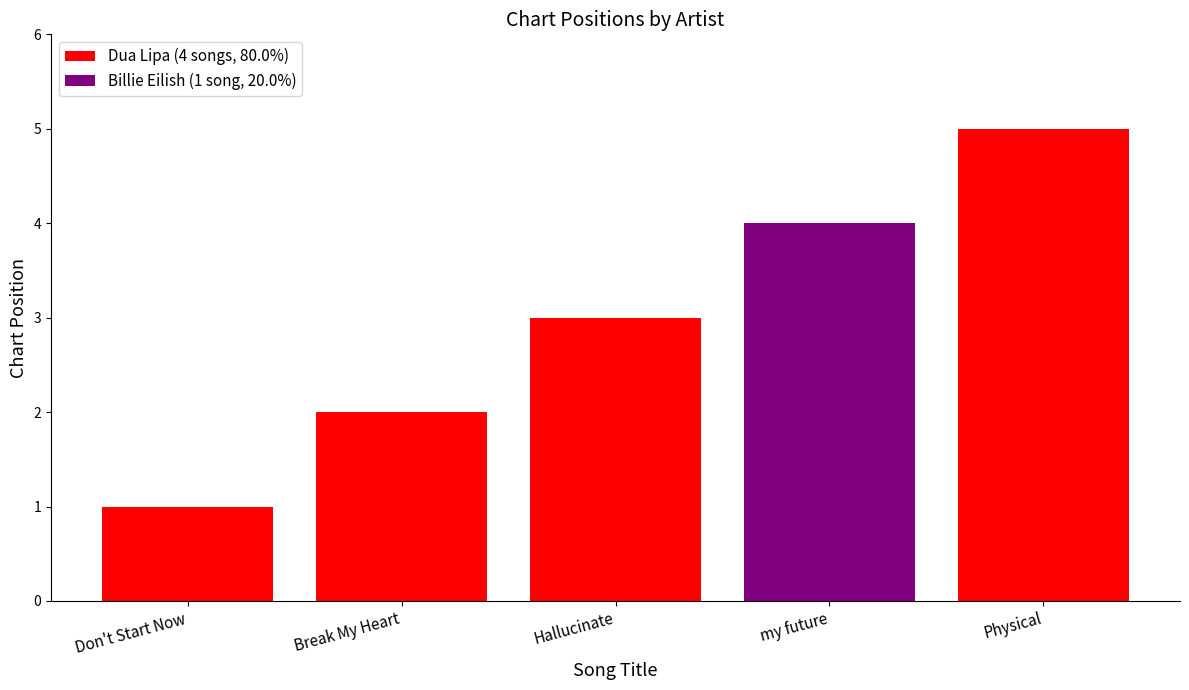

Which category has the lowest value in the Dua Lipa (4 songs, 80.0%) series?

my future